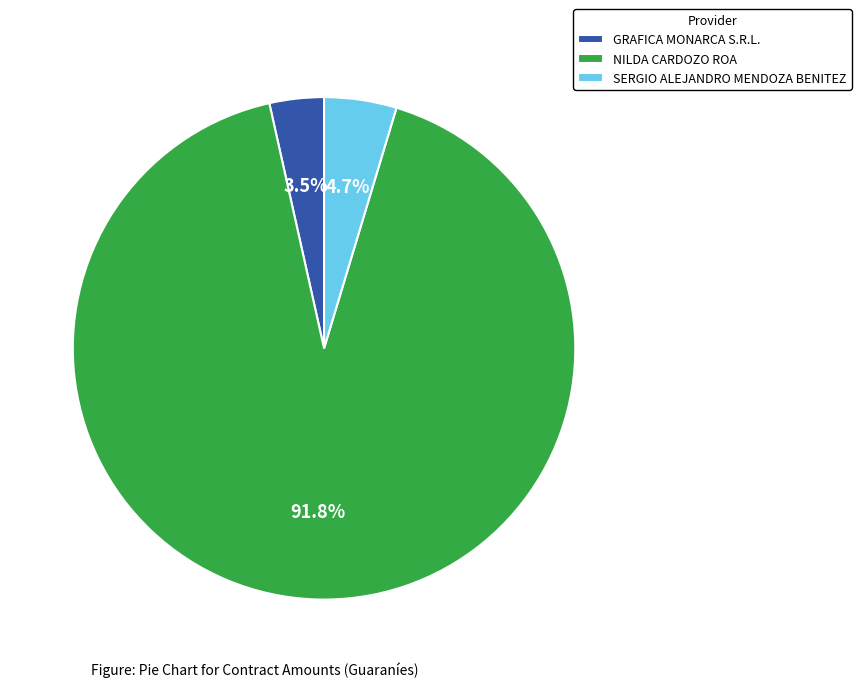

Rank the categories by value from lowest to highest.

GRAFICA MONARCA S.R.L., SERGIO ALEJANDRO MENDOZA BENITEZ, NILDA CARDOZO ROA